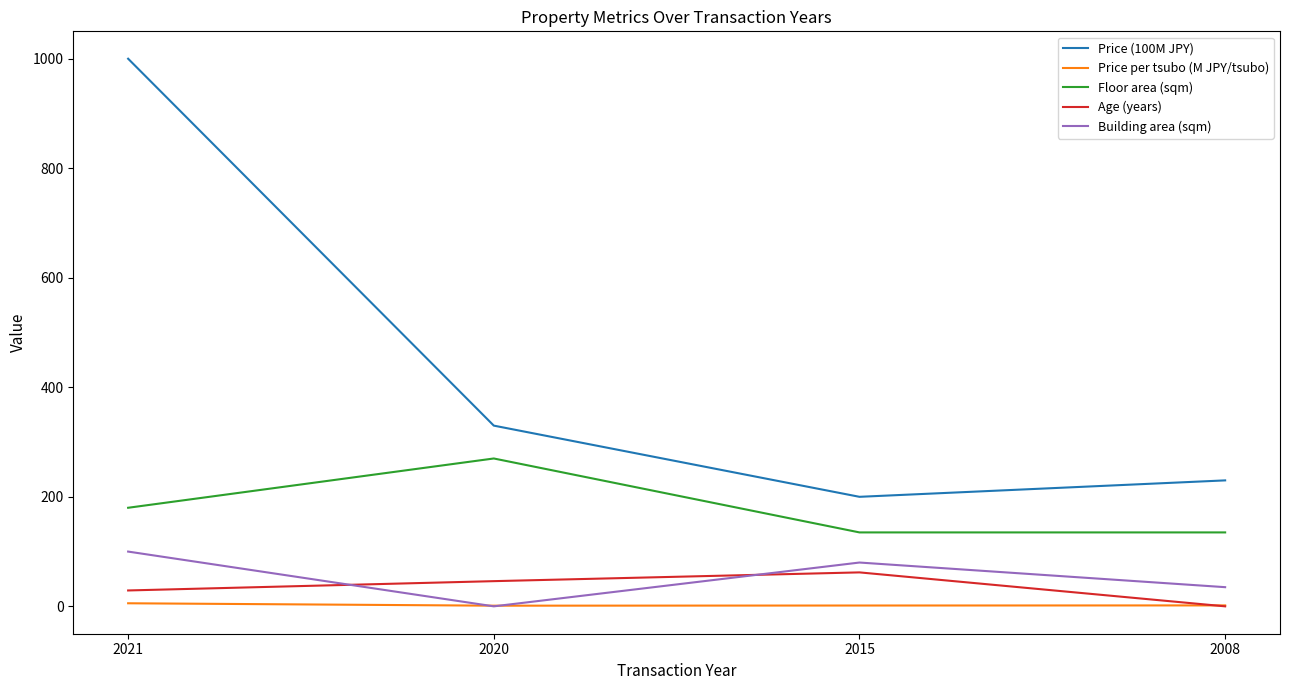

Is this an area chart (filled region under the line)?

No